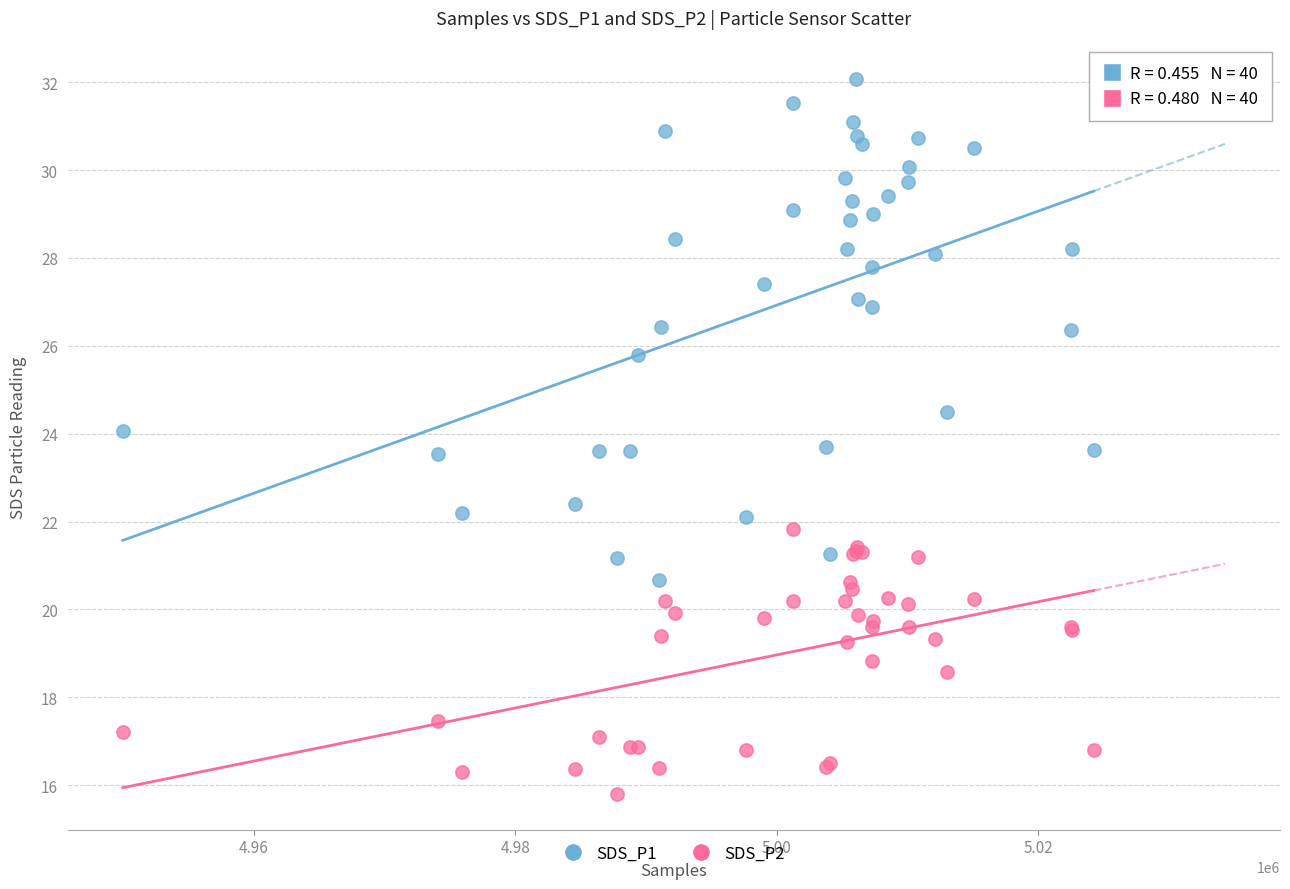

Which series contains the lowest Y value?

SDS_P2